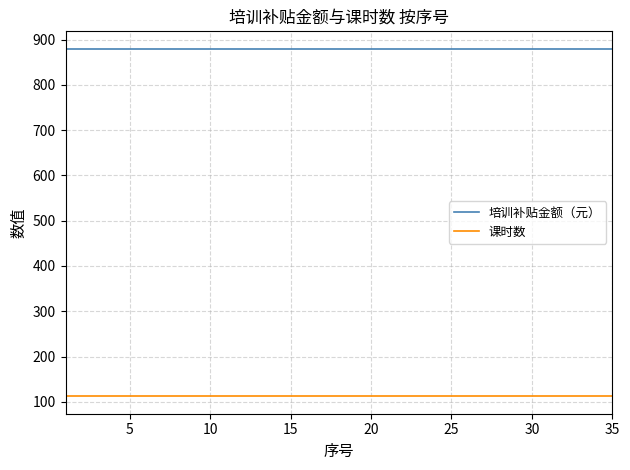

What is the smallest value displayed?

112